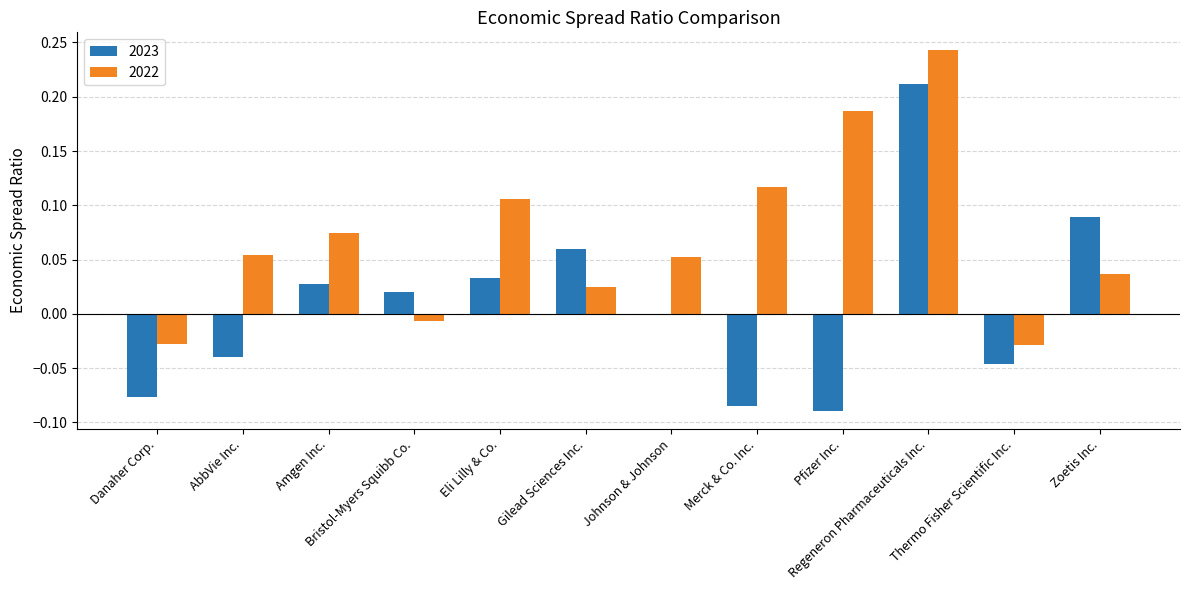

Where is 2022 nearest to the value 0?

Bristol-Myers Squibb Co.